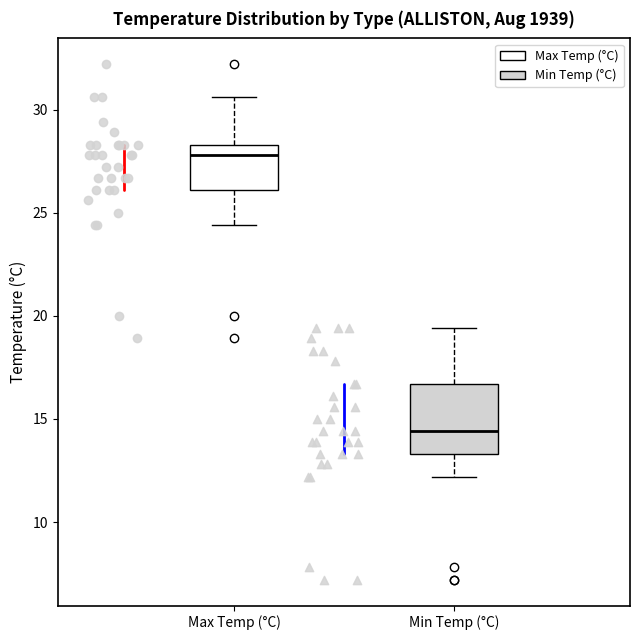

Where does the lower whisker of the box for Max Temp (°C) end on the y-axis? The values are not printed on the chart, so give them approximately, as read against the axis.

24.5